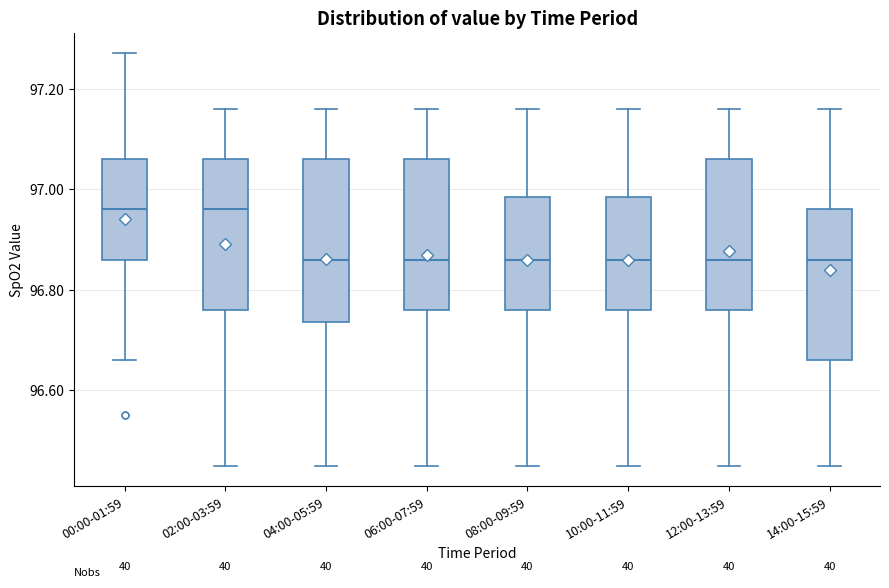

Where does the median line of the box for 04:00-05:59 sit on the y-axis? The values are not printed on the chart, so give them approximately, as read against the axis.

96.86